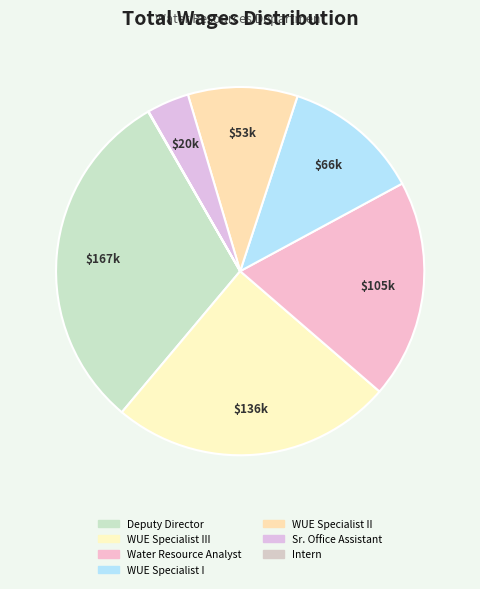

To the nearest percent, what is the difference between the largest and smallest slice percentages?

31%